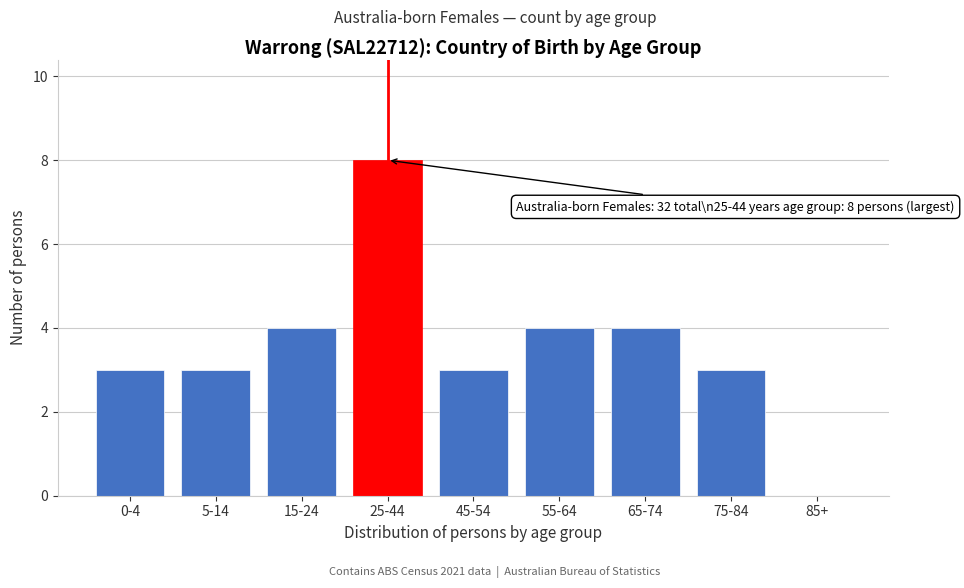

Reading left to right, transcribe all the data shown in this chart.

0-4=3	5-14=3	15-24=4	25-44=8	45-54=3	55-64=4	65-74=4	75-84=3	85+=0